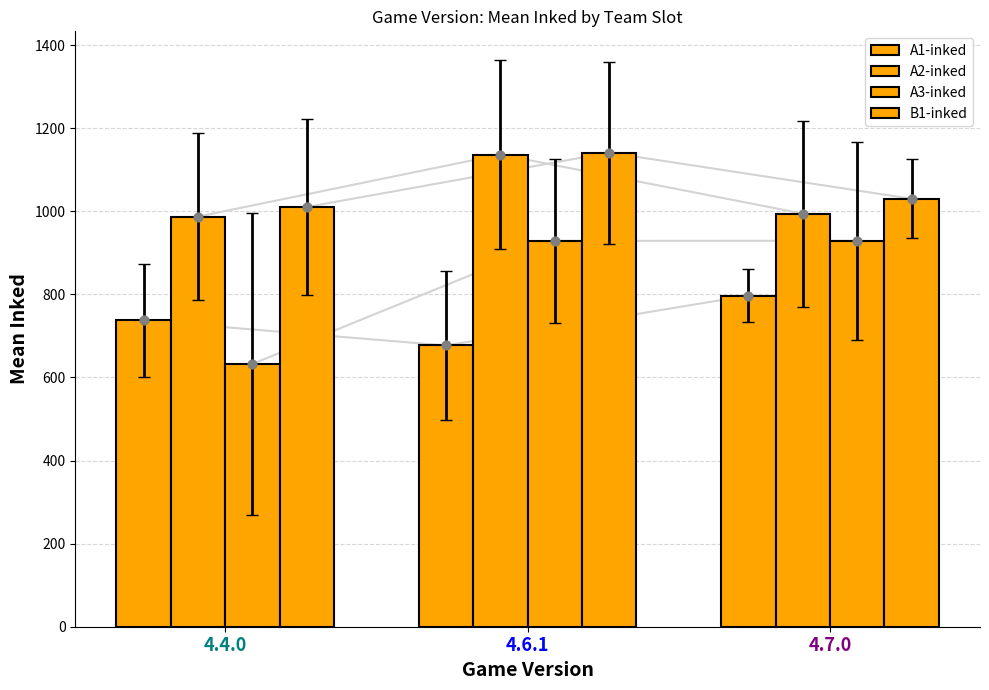

What are all the series names shown in the legend?

A1-inked, A2-inked, A3-inked, B1-inked